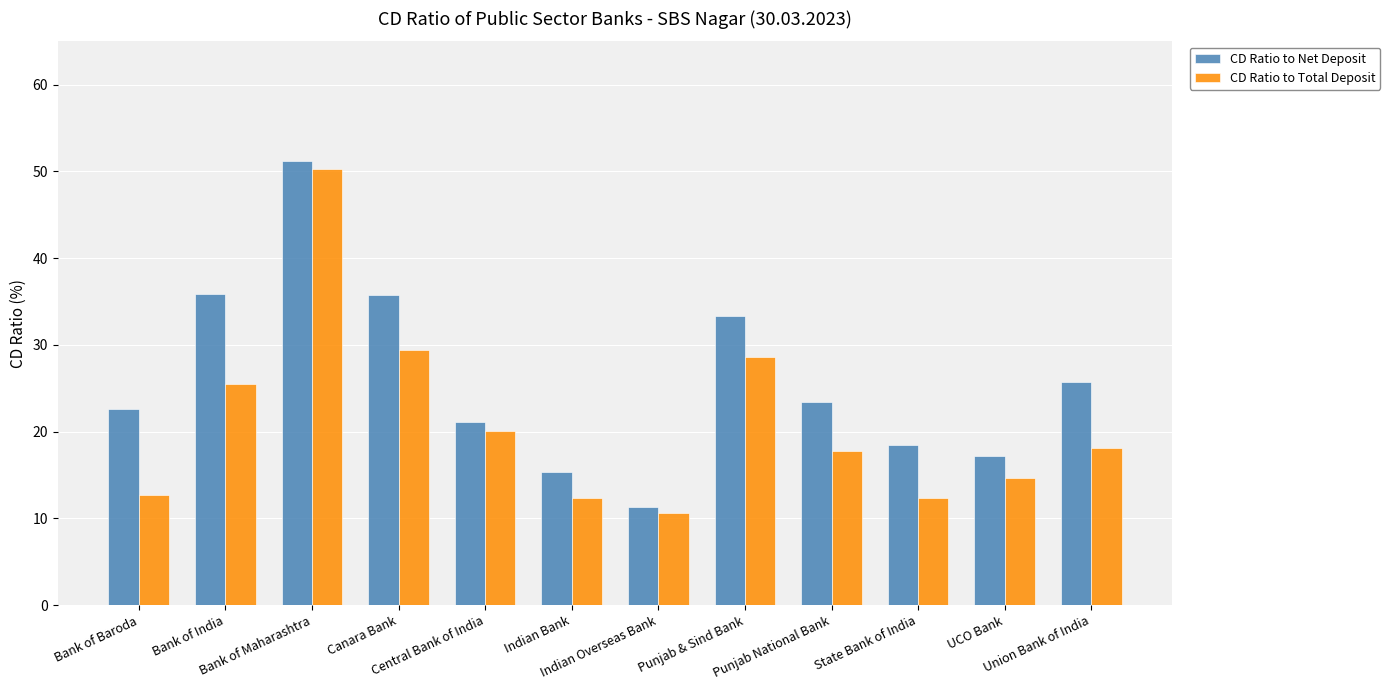

What is the label of the 4th bar from the left?

Canara Bank